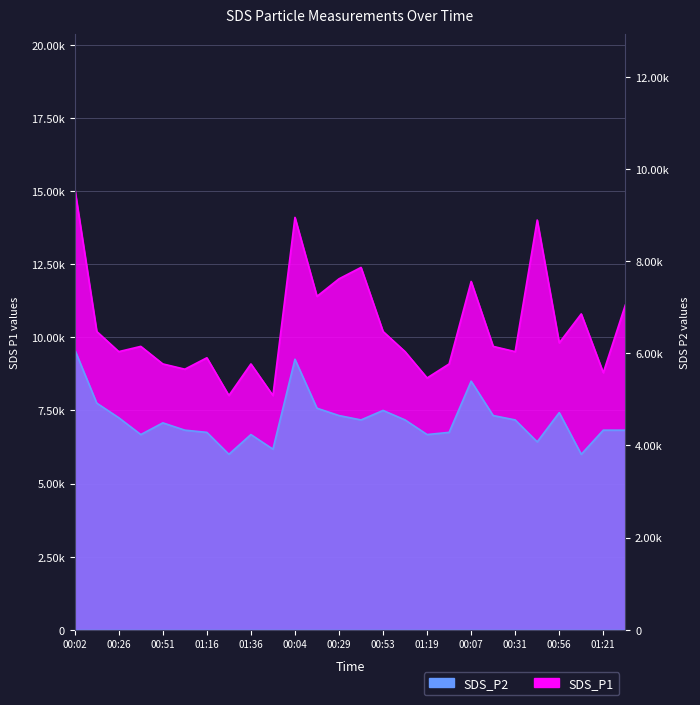

What is the average value of the SDS_P1 series?

10377.7